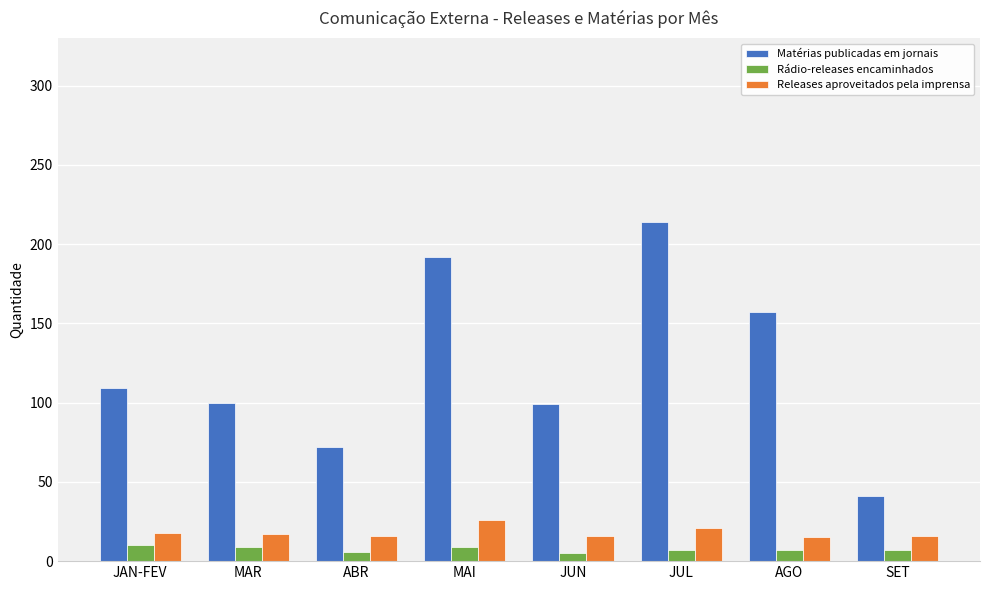

Is it true that Releases aproveitados pela imprensa equals 21 at JUL?

True